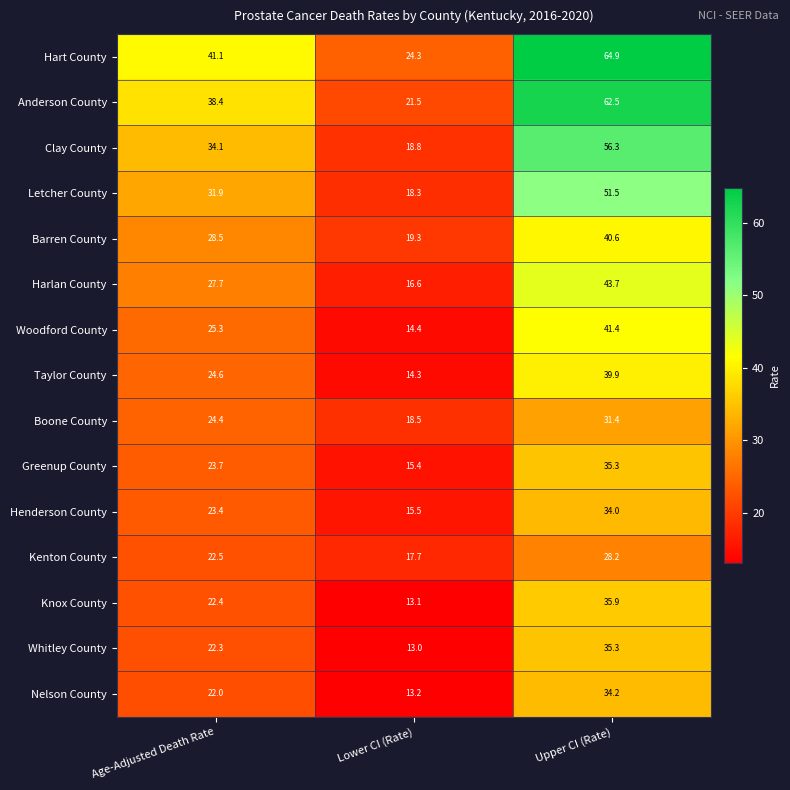

What is the spread (max minus min) of values at Upper CI (Rate)?

36.7